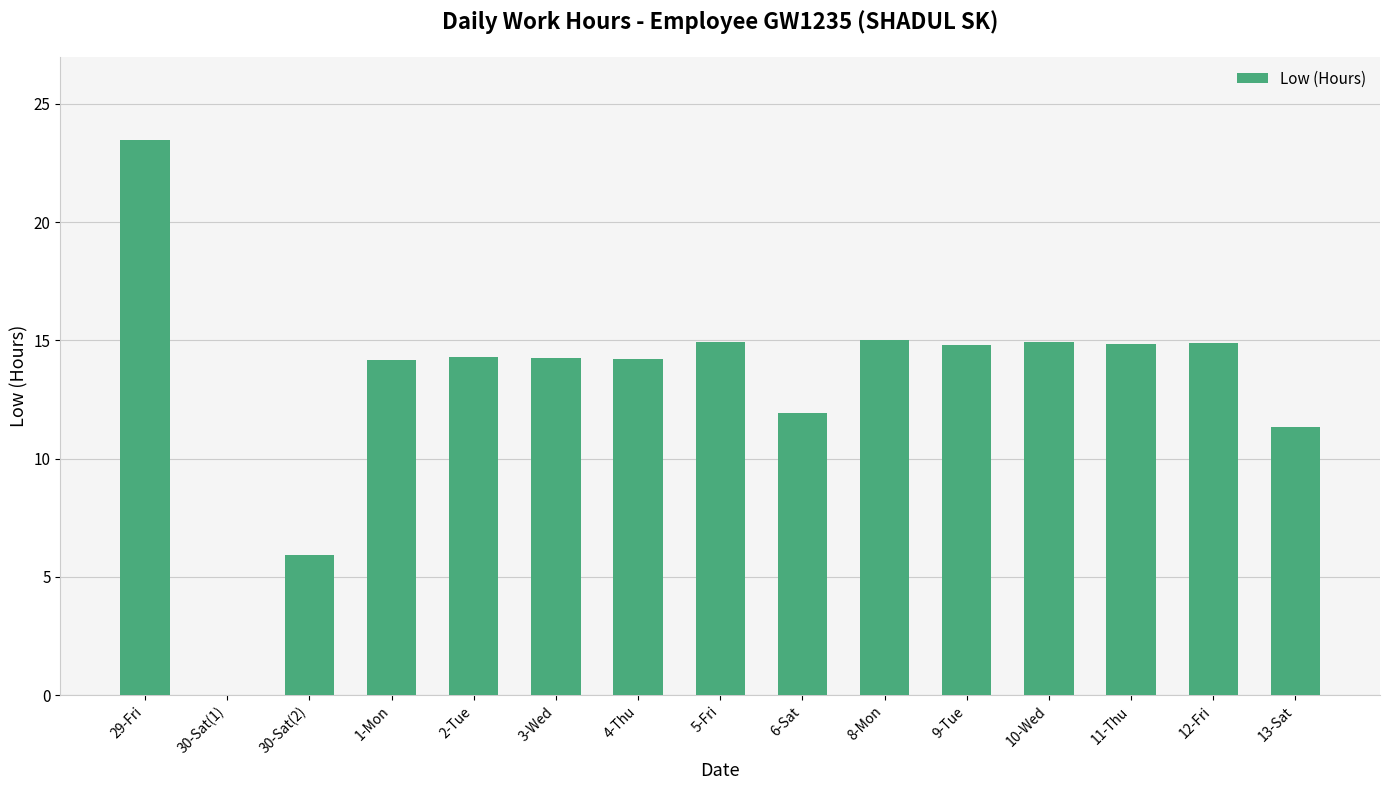

What is the ratio of the value at 4-Thu to the value at 2-Tue?

1.0